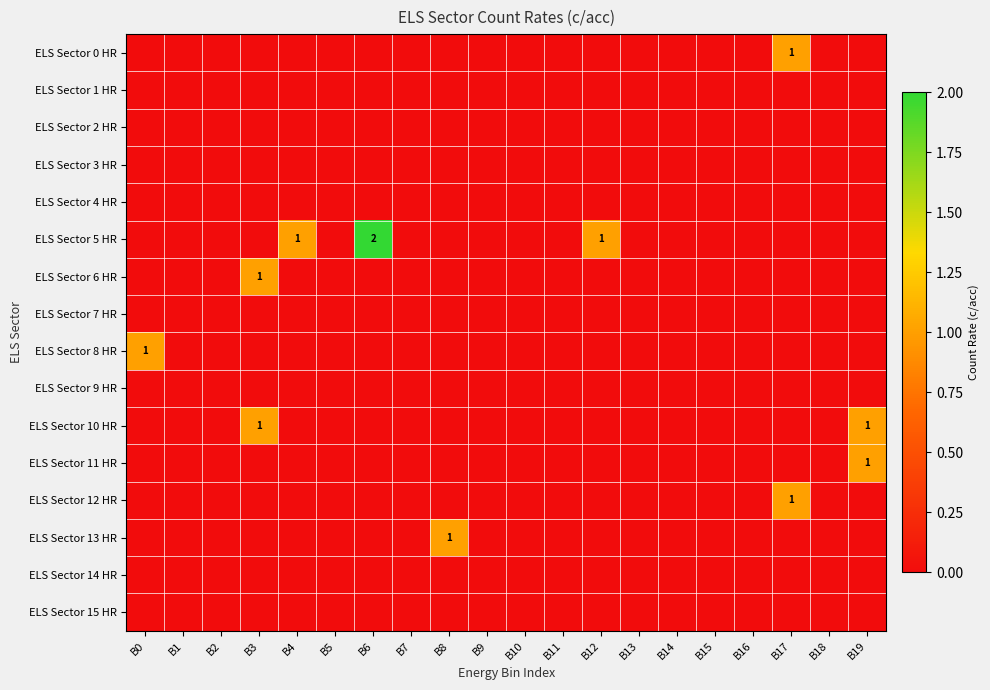

Which label corresponds to the largest value in the chart?

B6